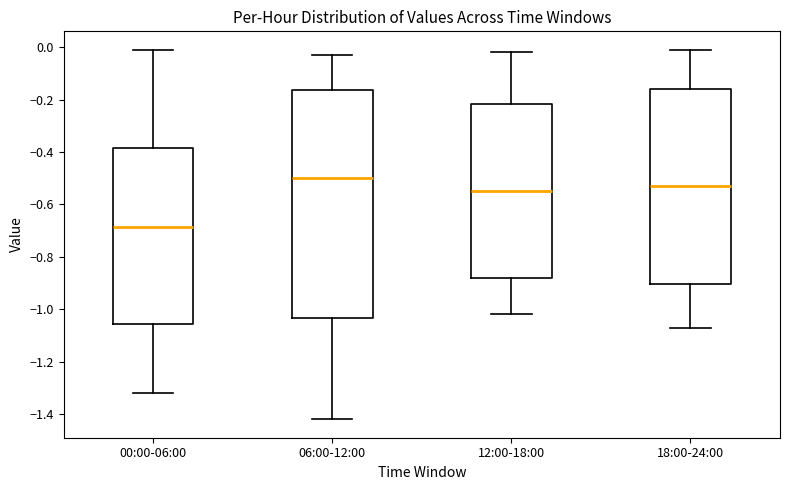

Reading left to right, transcribe this box plot: for each box, give where its median line is, the range the box spans, and where its two whiskers end, as read against the y-axis. The values are not printed on the chart, so give them approximately, as read against the axis.

00:00-06:00: median -0.68, box -1.06 to -0.38, whiskers -1.32 to 0.00
06:00-12:00: median -0.50, box -1.04 to -0.16, whiskers -1.42 to -0.02
12:00-18:00: median -0.54, box -0.88 to -0.22, whiskers -1.02 to -0.02
18:00-24:00: median -0.52, box -0.90 to -0.16, whiskers -1.06 to 0.00